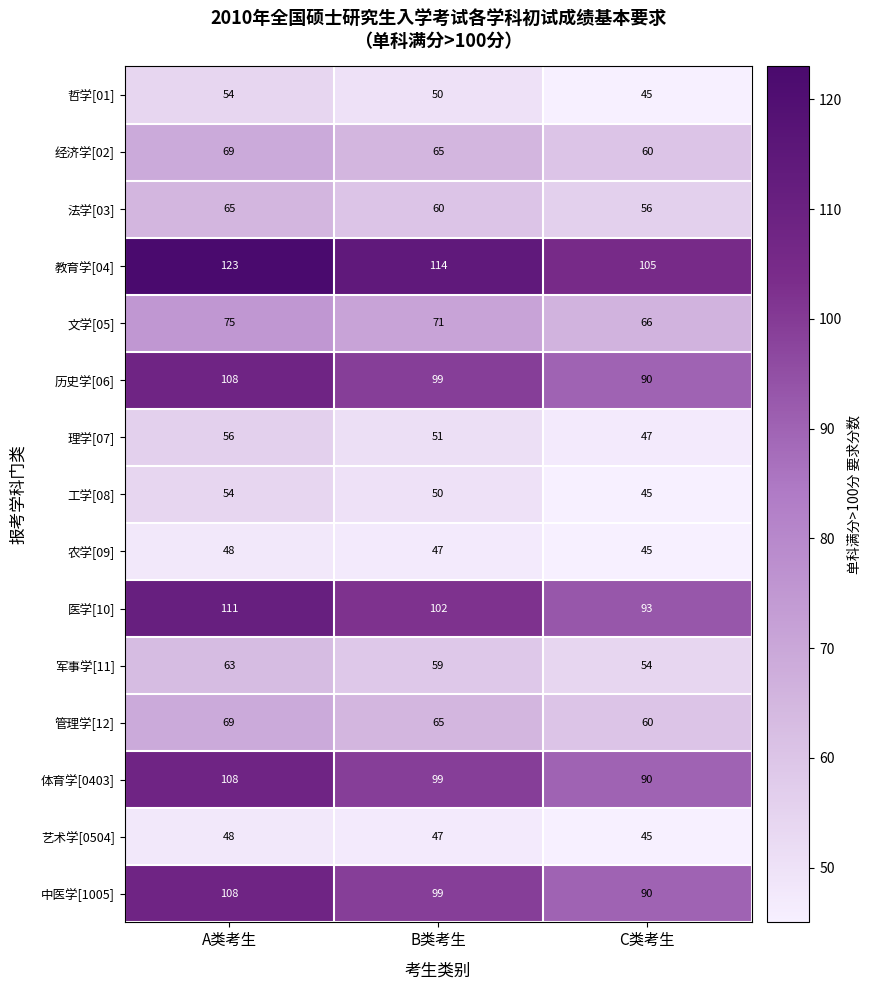

What is the smallest value displayed?

45